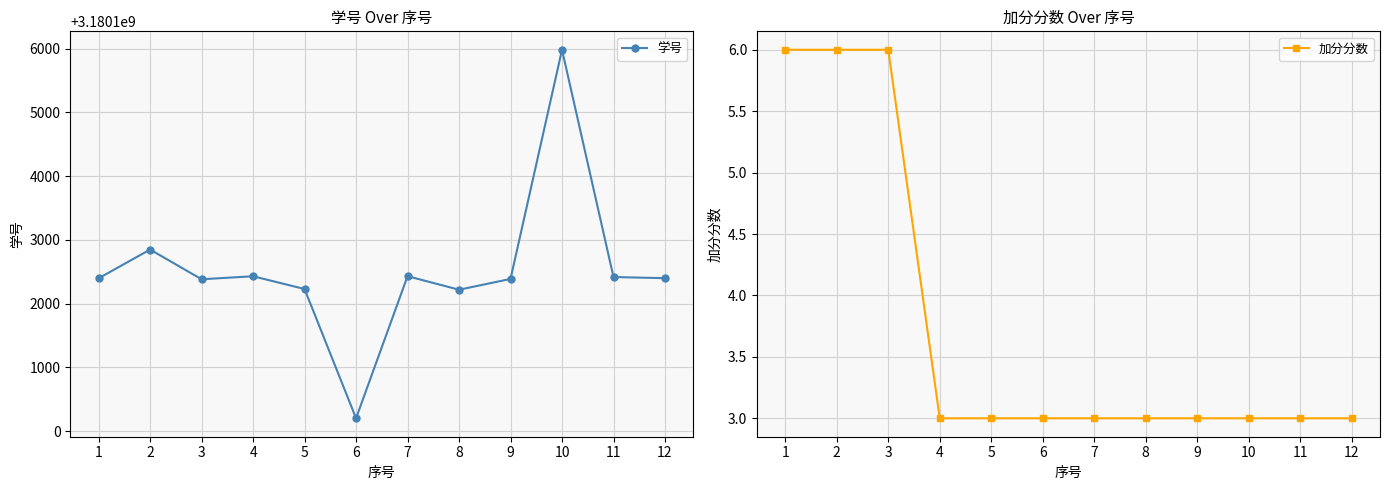

True or false: 学号 and 加分分数 intersect in this chart.

False